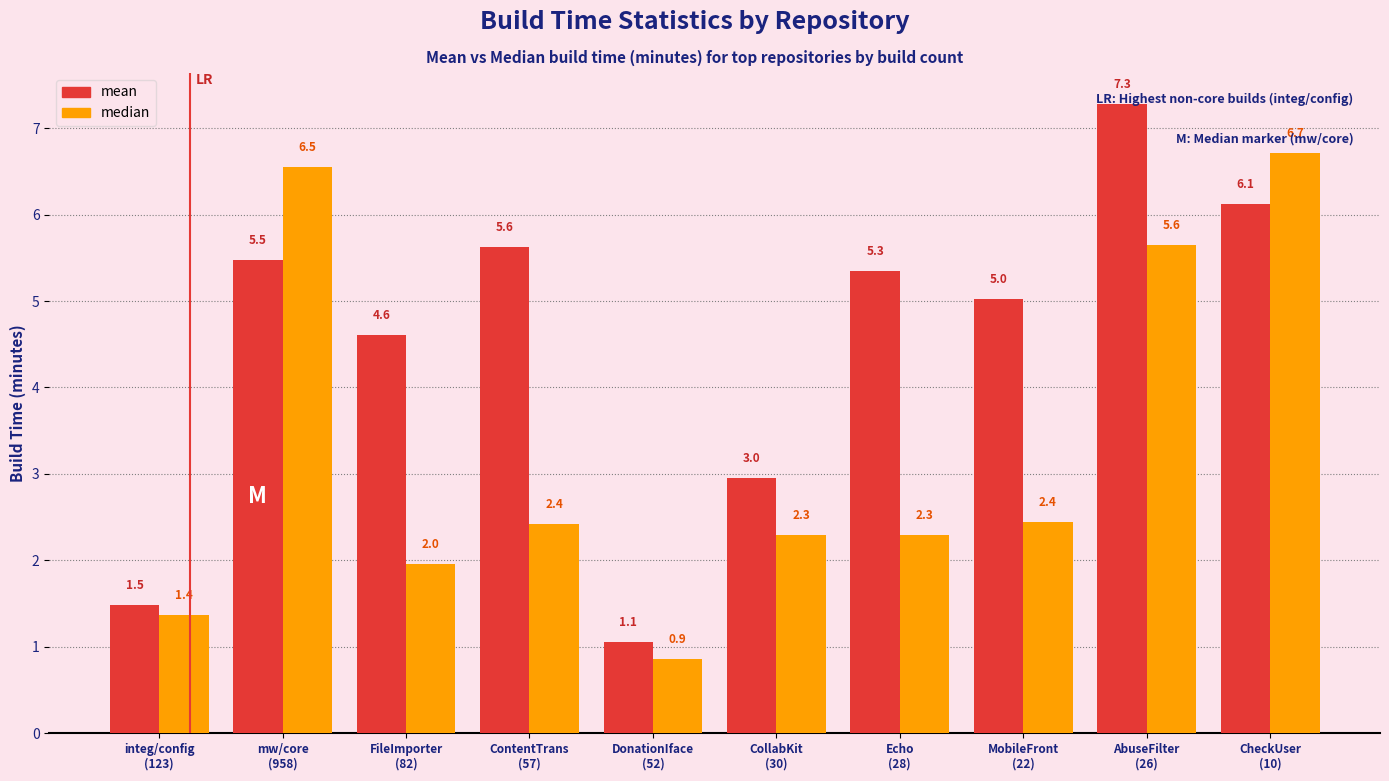

Reading right to left, list all the values displayed in this chart.

mean: 6.1	7.3	5.0	5.3	3.0	1.1	5.6	4.6	5.5	1.5
median: 6.7	5.6	2.4	2.3	2.3	0.9	2.4	2.0	6.5	1.4